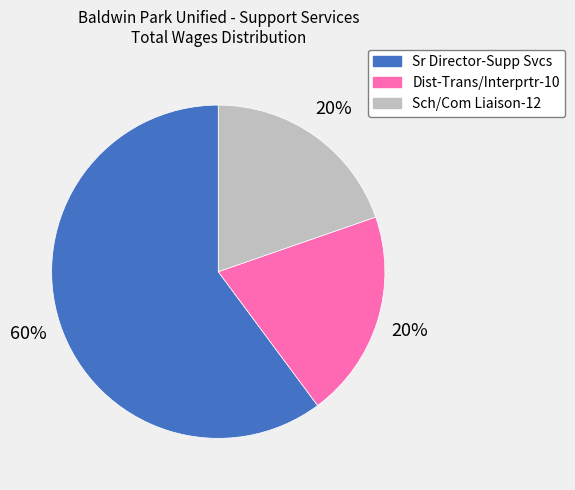

What percentage is the Sch/Com Liaison-12 slice, to the nearest percent?

20%